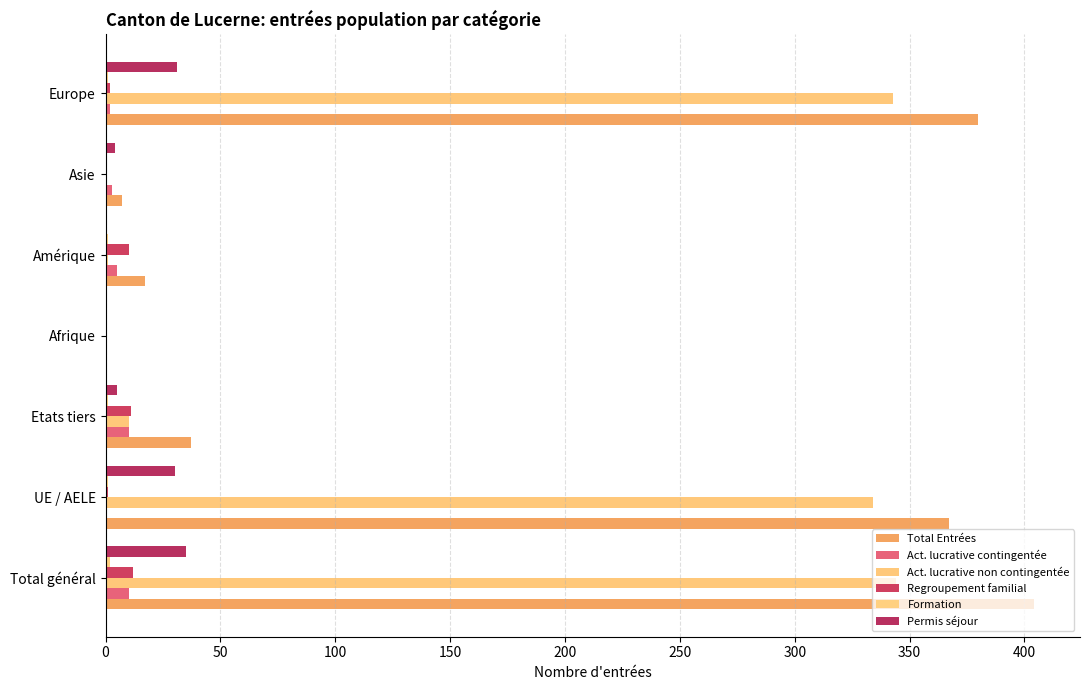

What is the sum of all Permis séjour values?

105